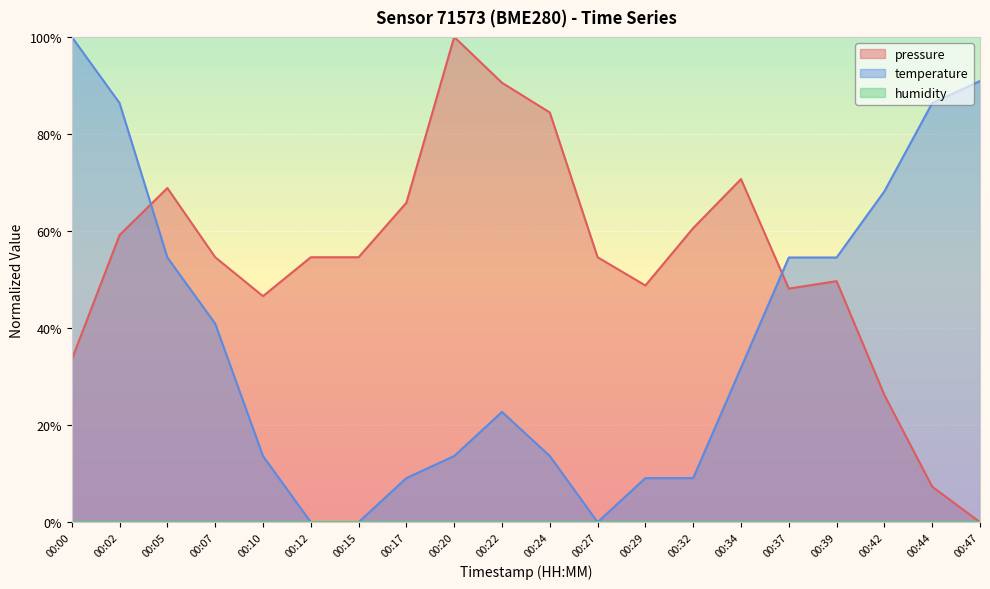

Is the value of temperature at 00:44 greater than the value of pressure at 00:24?

Yes